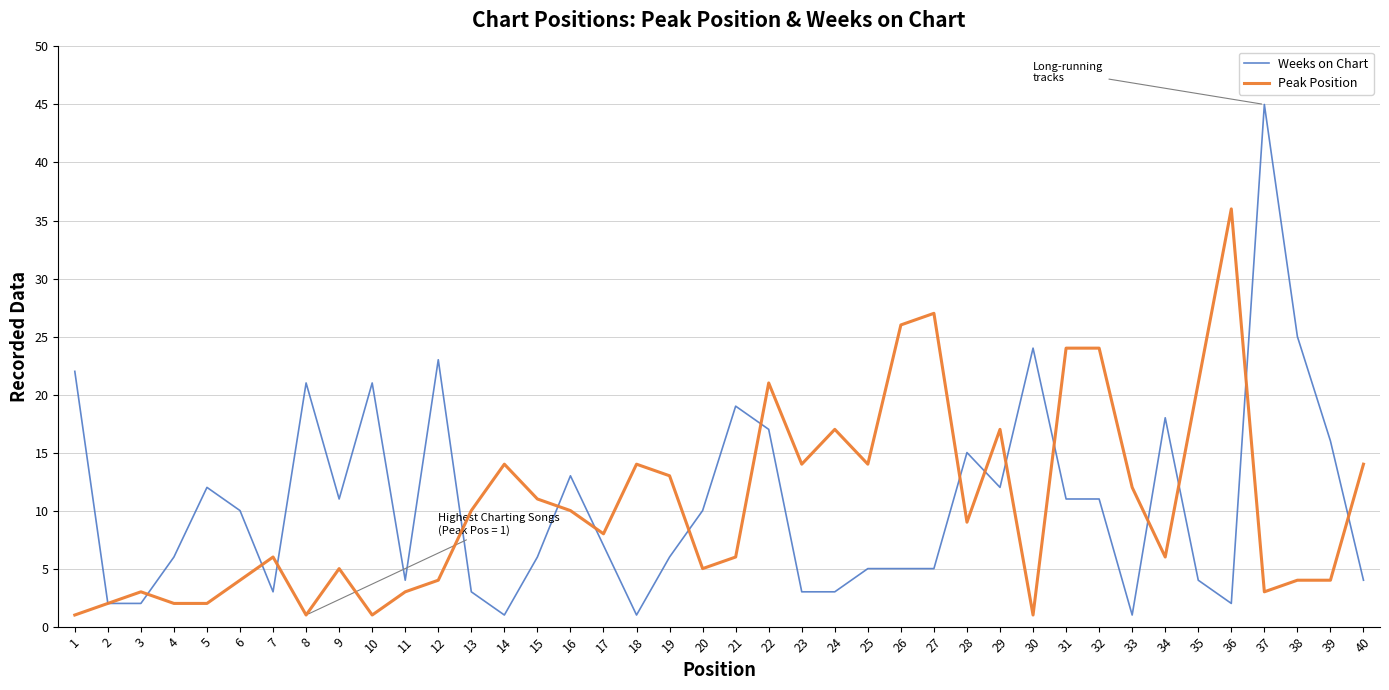

Does the chart have visible grid lines?

Yes